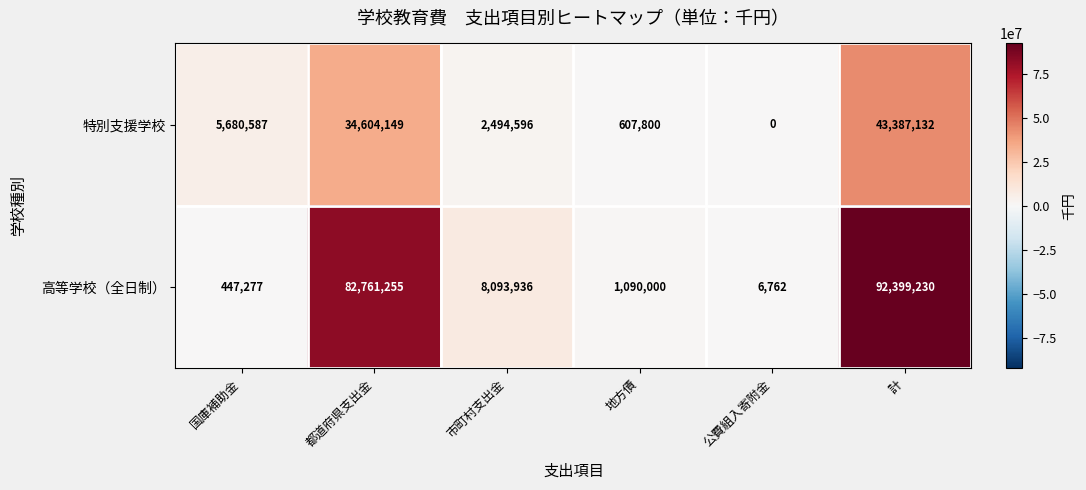

List the series in order of their peak value, lowest first.

特別支援学校, 高等学校（全日制）